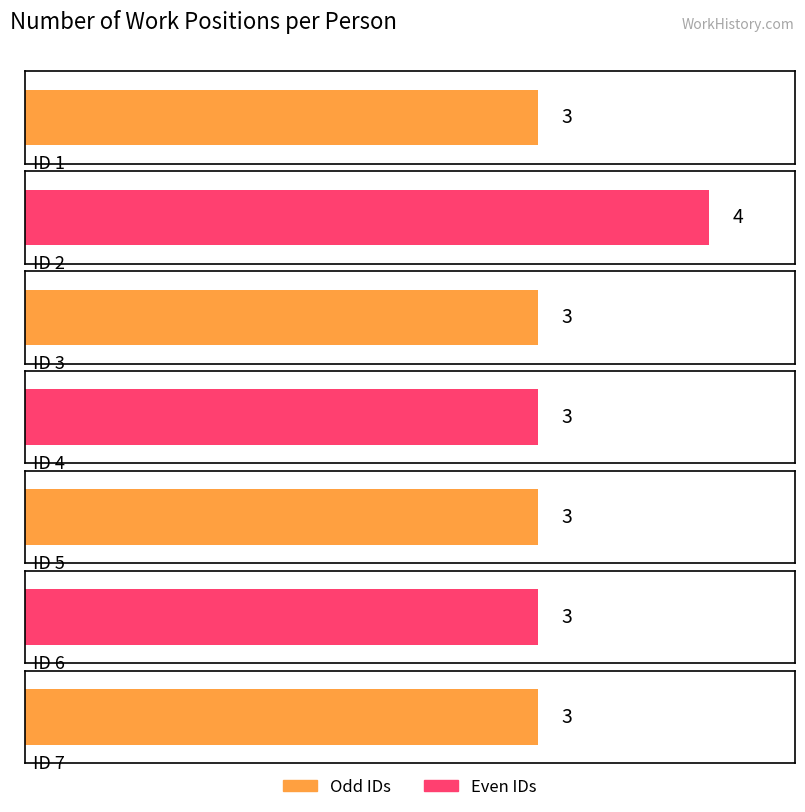

What is the minimum value shown in the chart?

3